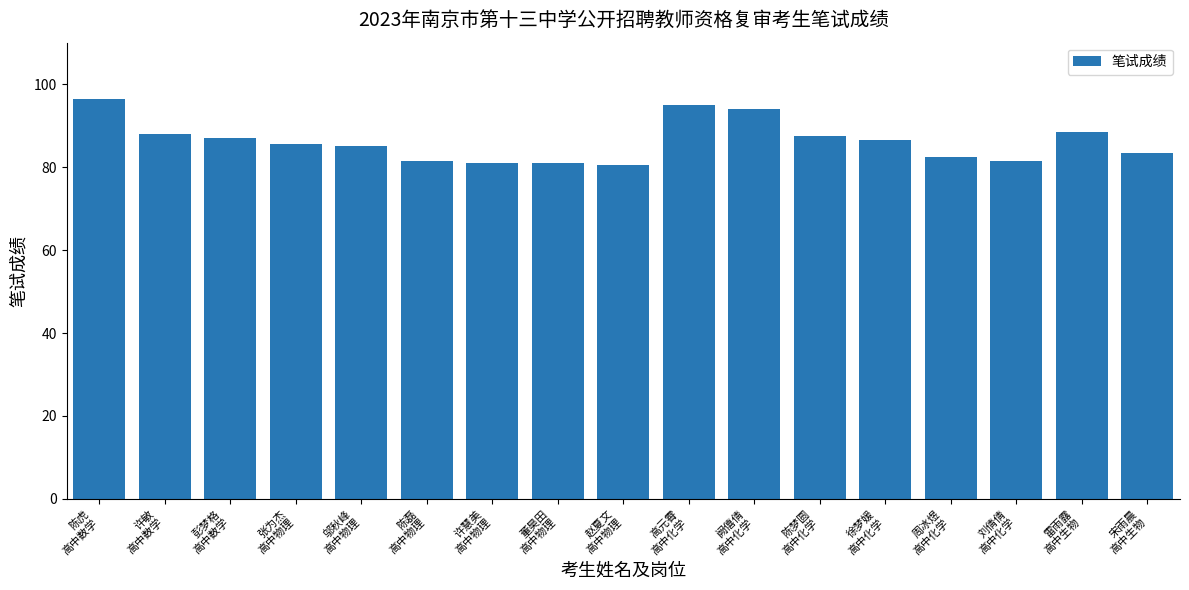

What is the label of the 8th bar from the right?

高元霄
高中化学